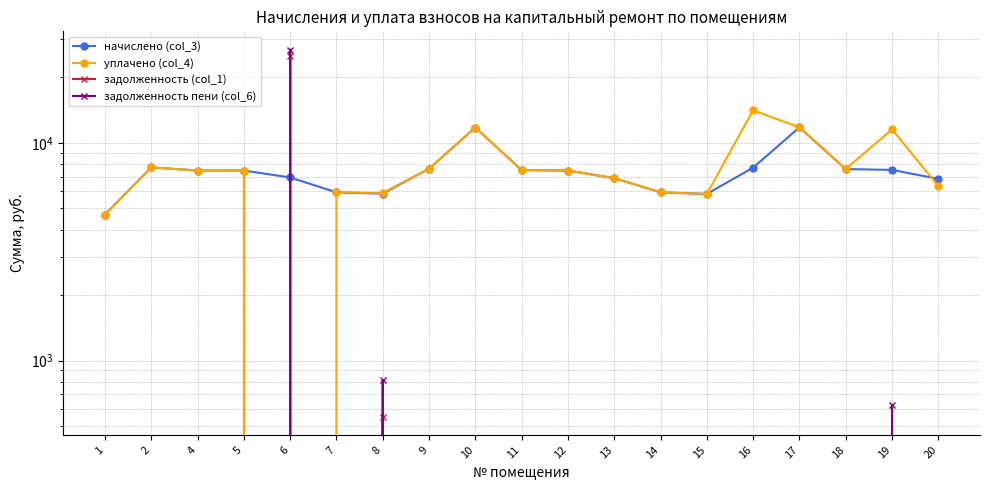

What are all the series names shown in the legend?

начислено (col_3), уплачено (col_4), задолженность (col_1), задолженность пени (col_6)